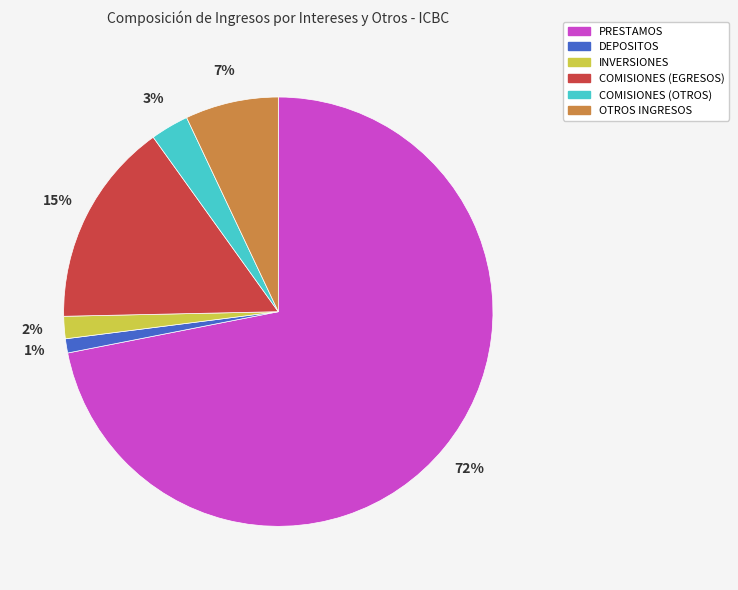

What percentage is the COMISIONES (OTROS) slice, to the nearest percent?

3%